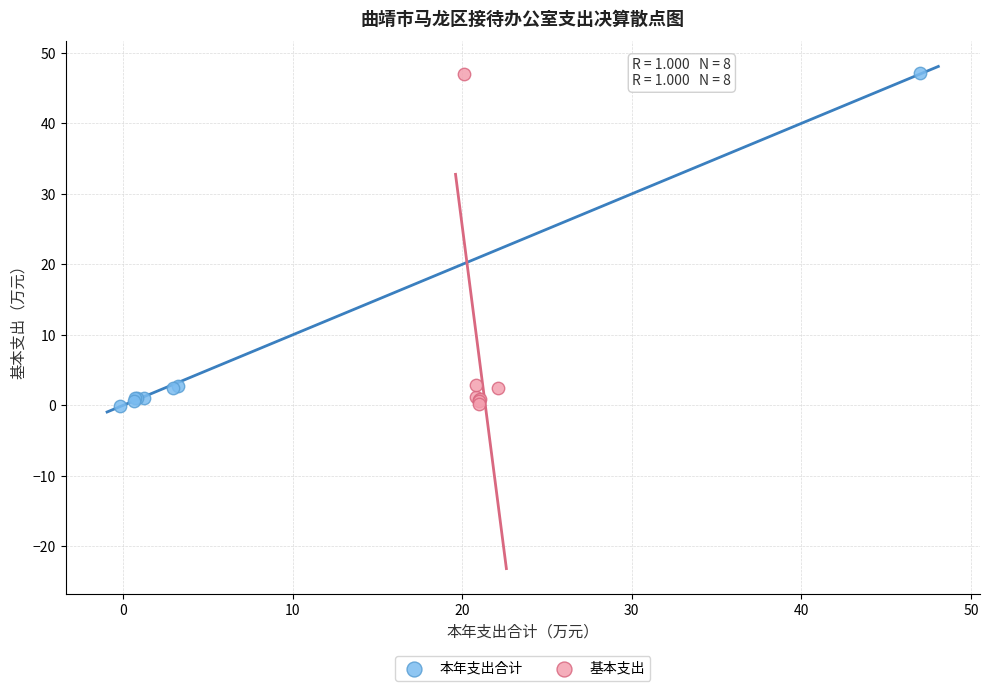

What are all the series names shown in the legend?

本年支出合计, 基本支出